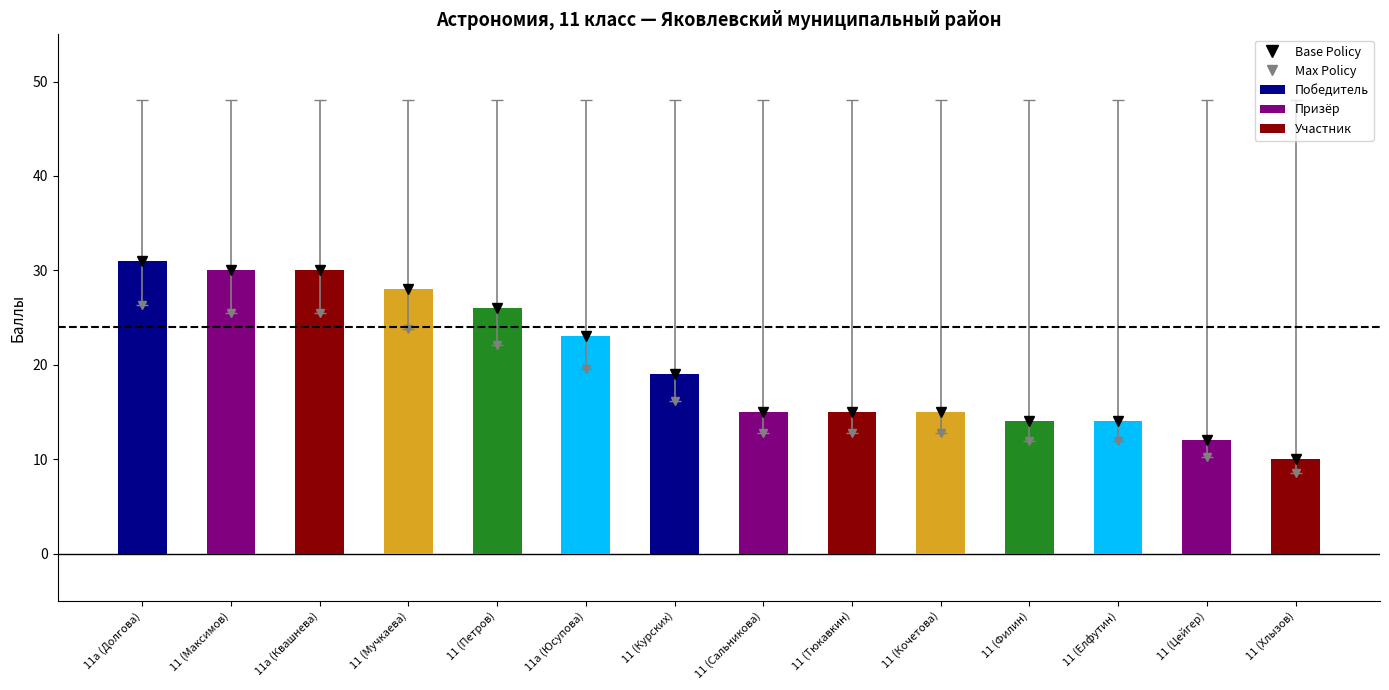

How many series are shown in this chart?

1